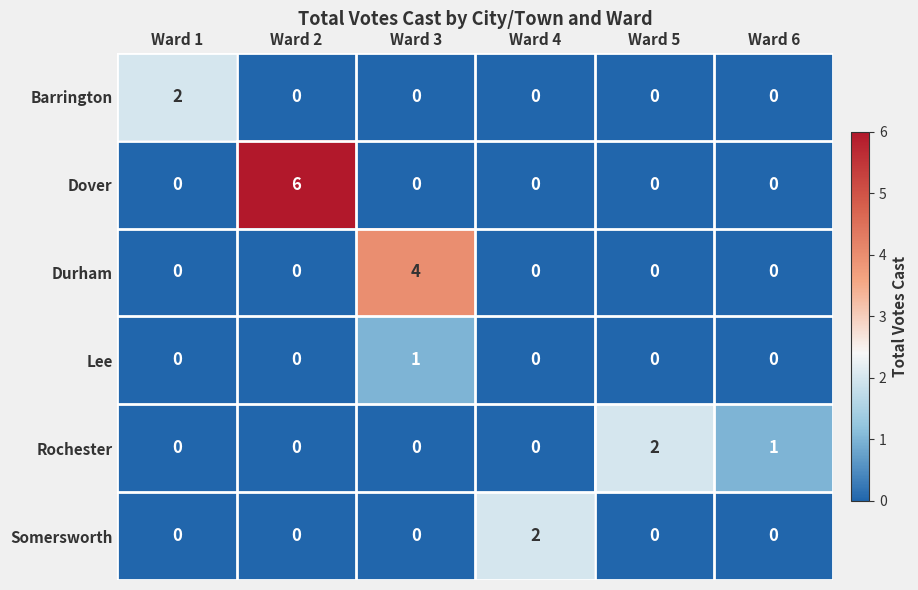

Which series has the largest total across all categories?

Dover